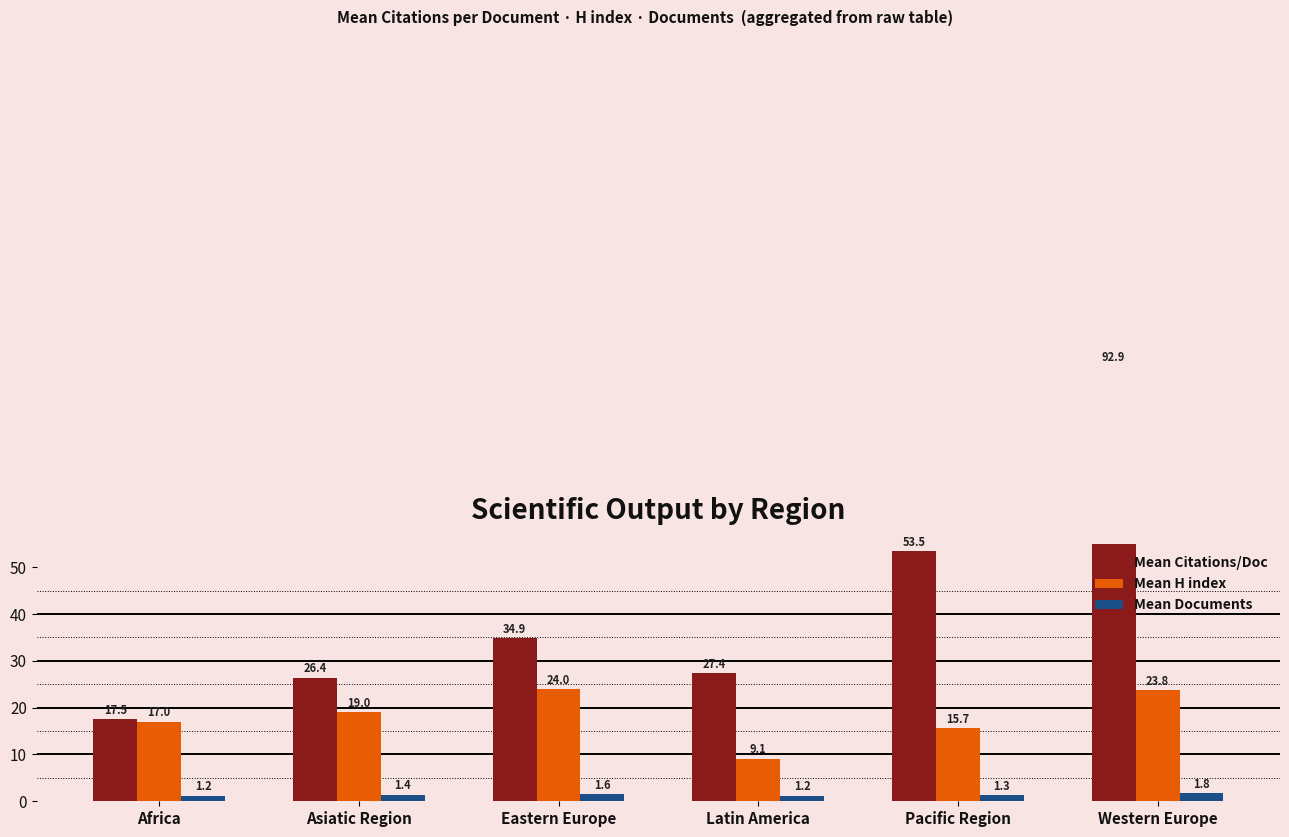

List the series in order of their peak value, highest first.

Mean Citations/Doc, Mean H index, Mean Documents